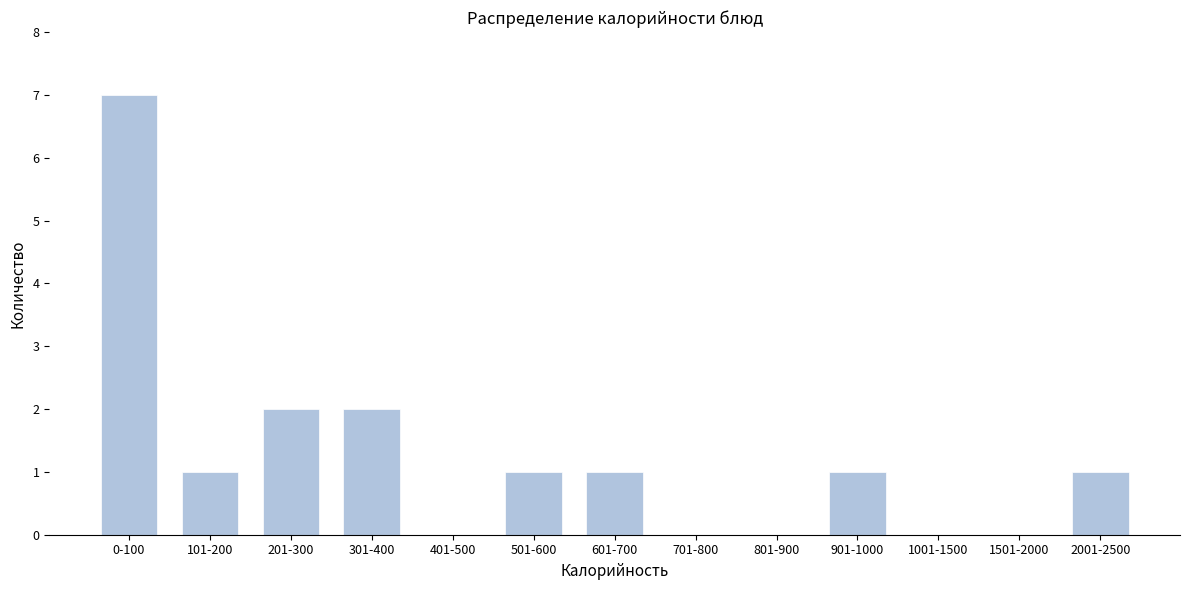

Reading left to right, list all the values displayed in this chart.

0-100=7	101-200=1	201-300=2	301-400=2	401-500=0	501-600=1	601-700=1	701-800=0	801-900=0	901-1000=1	1001-1500=0	1501-2000=0	2001-2500=1